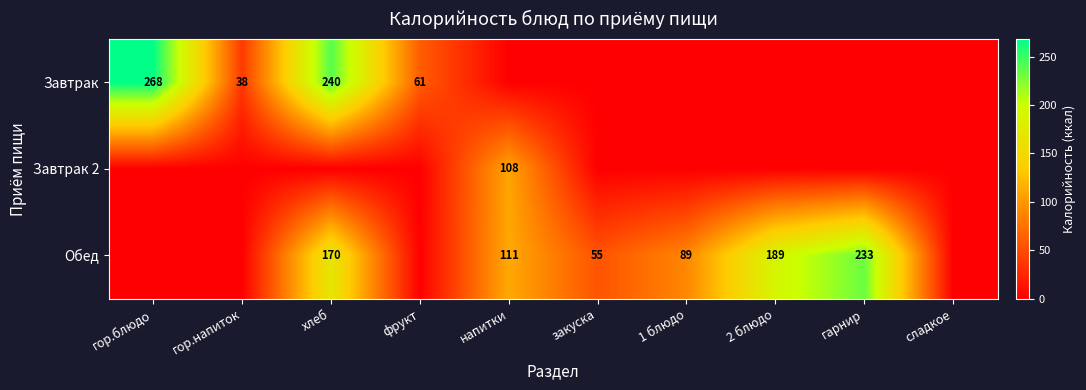

The value of Обед at гарнир is 314.1. True or false?

False